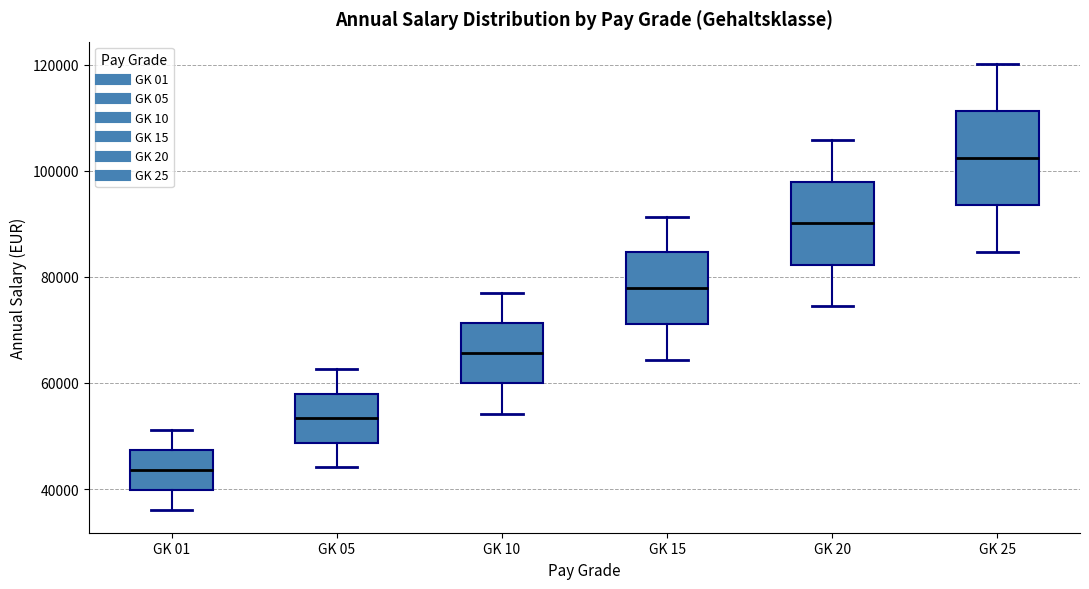

Reading left to right, read every box against the y-axis: the position of its median line, the range the box covers, and the ends of its whiskers. The values are not printed on the chart, so give them approximately, as read against the axis.

GK 01: median 44000, box 40000 to 48000, whiskers 36000 to 52000
GK 05: median 54000, box 48000 to 58000, whiskers 44000 to 62000
GK 10: median 66000, box 60000 to 72000, whiskers 54000 to 76000
GK 15: median 78000, box 72000 to 84000, whiskers 64000 to 92000
GK 20: median 90000, box 82000 to 98000, whiskers 74000 to 106000
GK 25: median 102000, box 94000 to 112000, whiskers 84000 to 120000